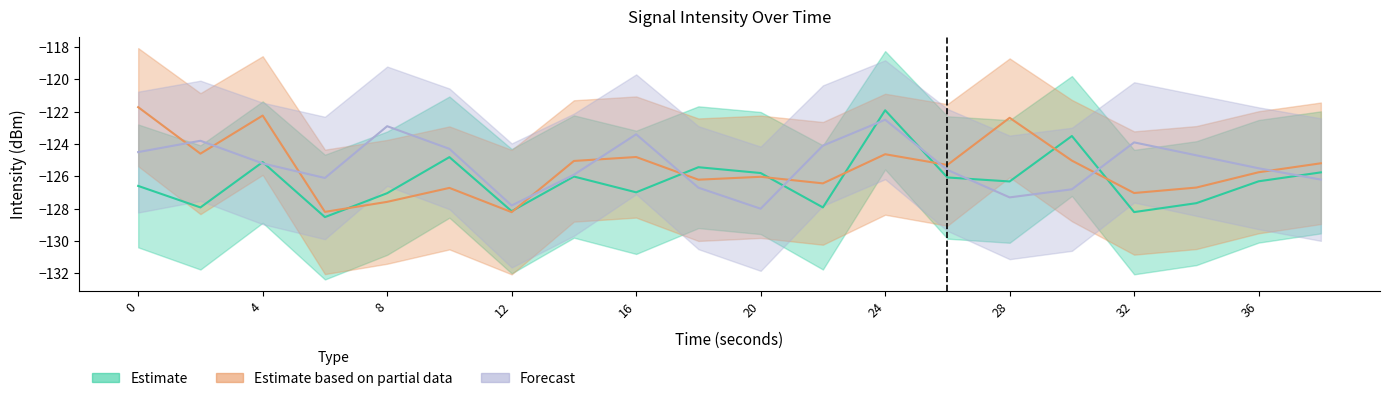

In Forecast, how many points are lower than both neighbors (excluding endpoints)?

4